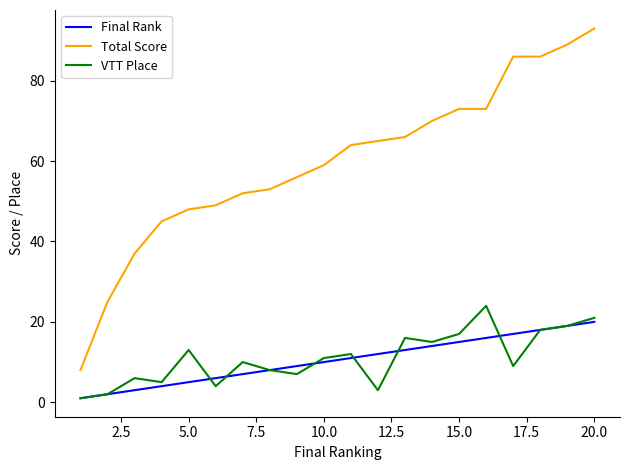

True or false: VTT Place and Total Score cross at least once.

False